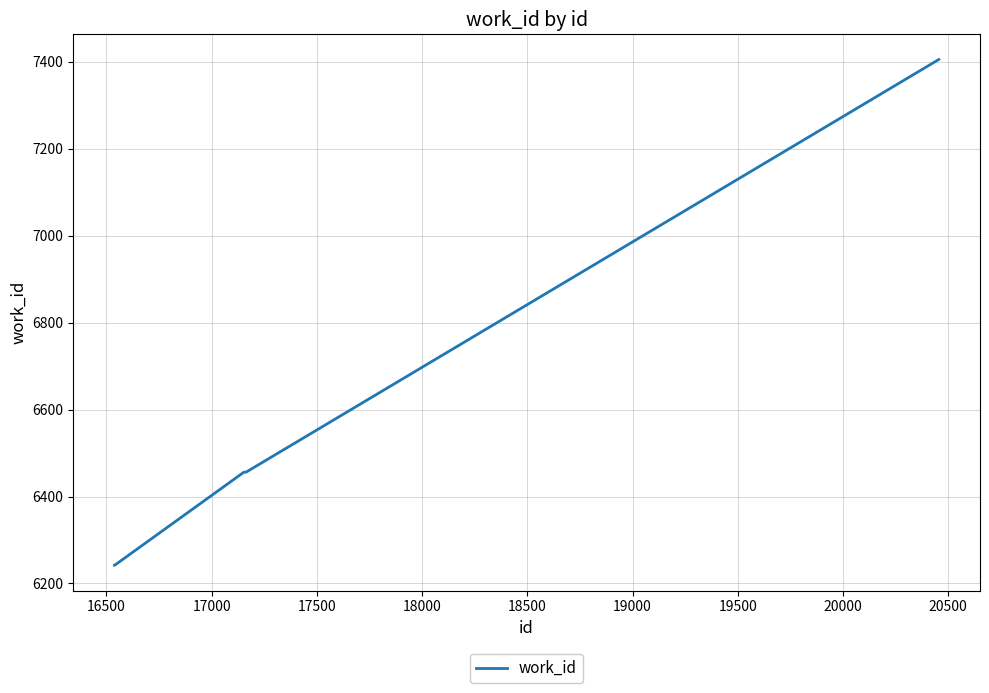

What is the smallest value displayed?

6242